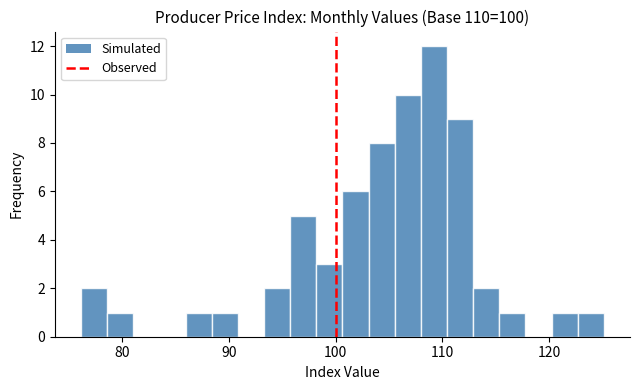

Read against the x-axis, roughly where is the centre of the tallest bar?

109